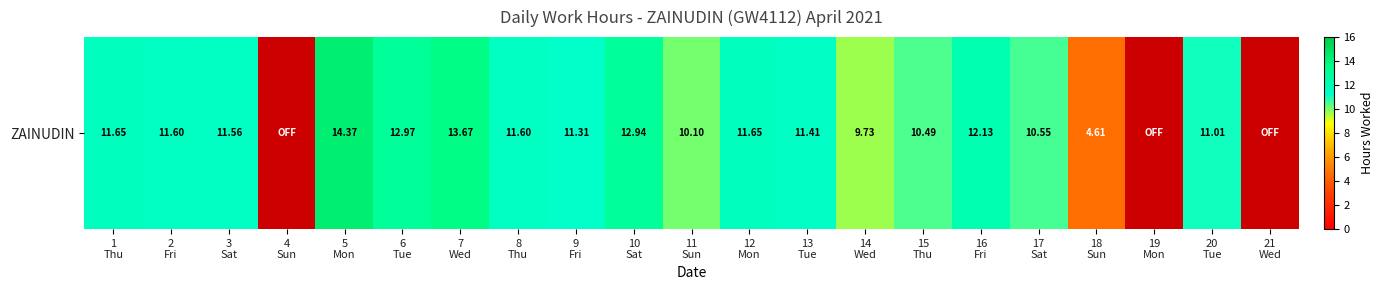

How many values are above zero?

18